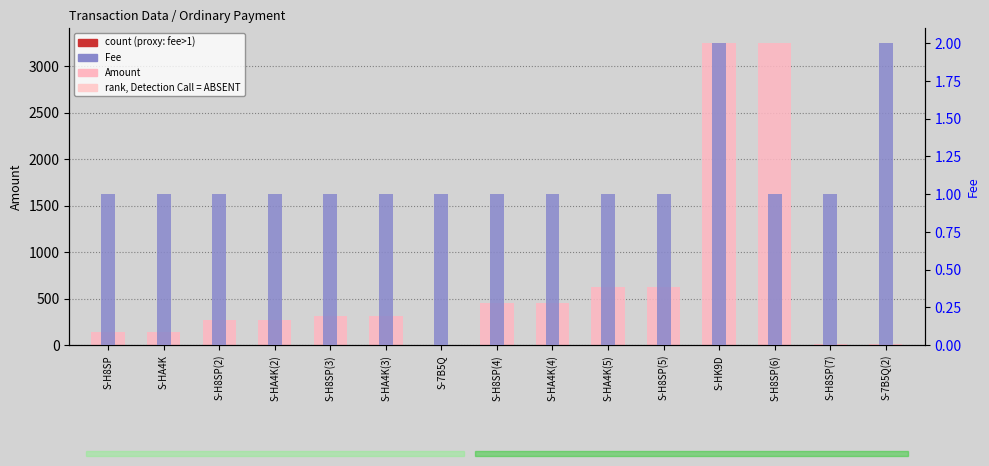

How many bars are there in each group?

2